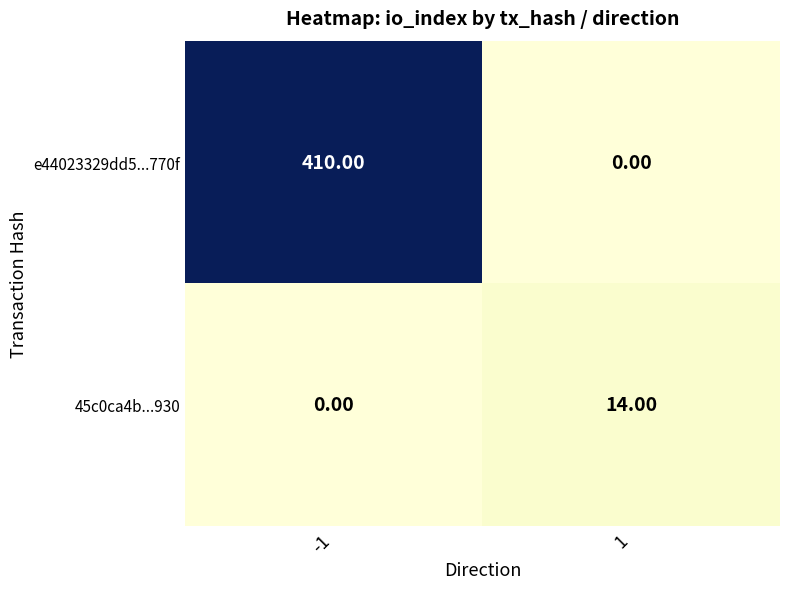

What is the sum of the 45c0ca4b...930 values at -1 and 1?

14